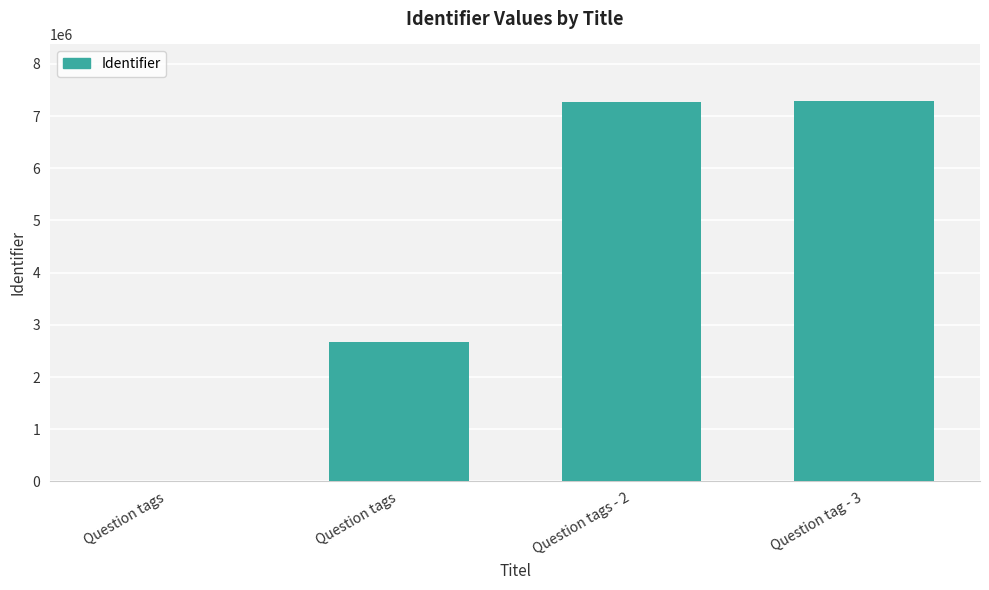

Rank the categories by value from lowest to highest.

Question tags, Question tags, Question tags - 2, Question tag - 3